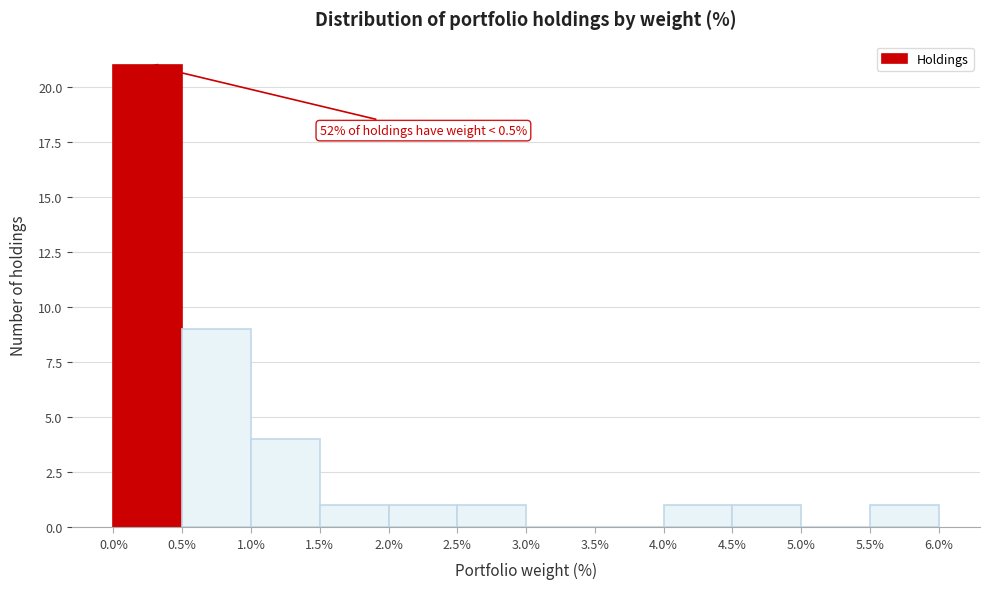

Which range on the x-axis has the tallest bar?

0.0% to 0.5%